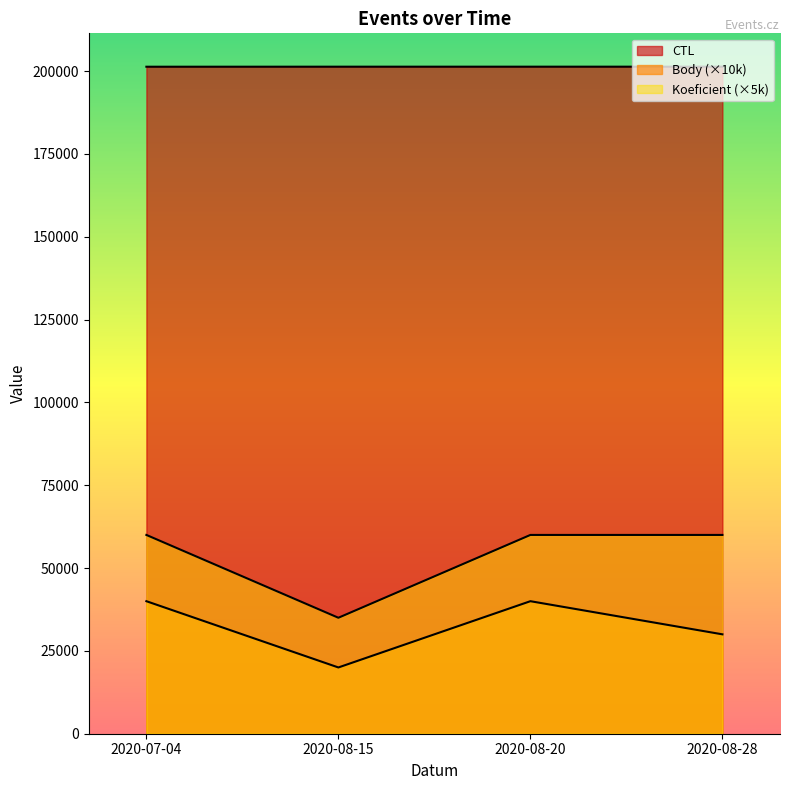

Is the value of Koeficient at 2020-08-15 greater than the value of Body at 2020-08-20?

No